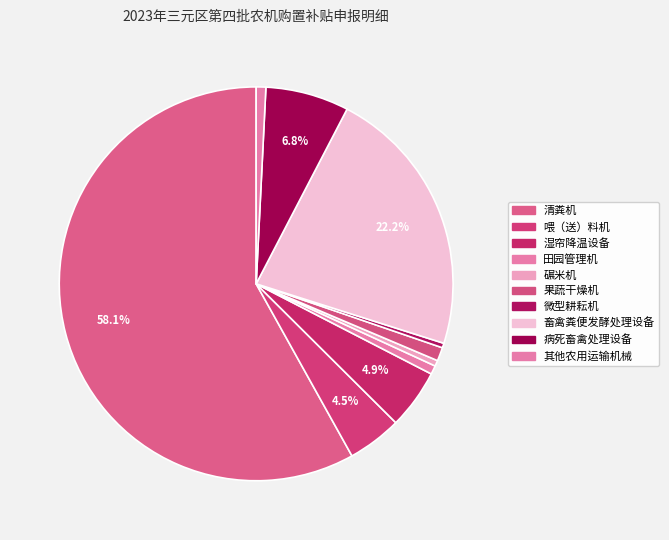

The 其他农用运输机械 slice represents 6% of the pie. True or false?

False